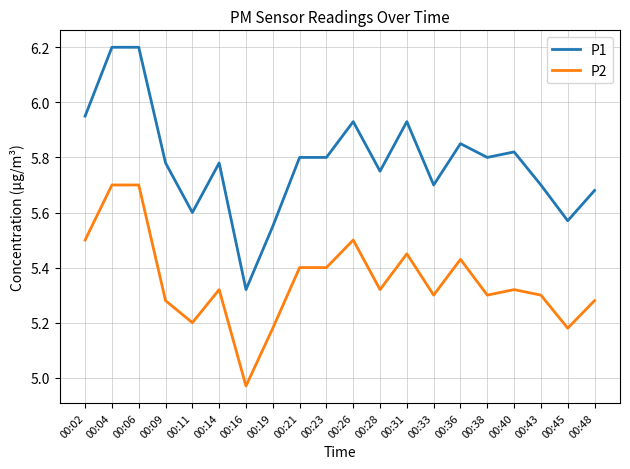

Is this an area chart (filled region under the line)?

No